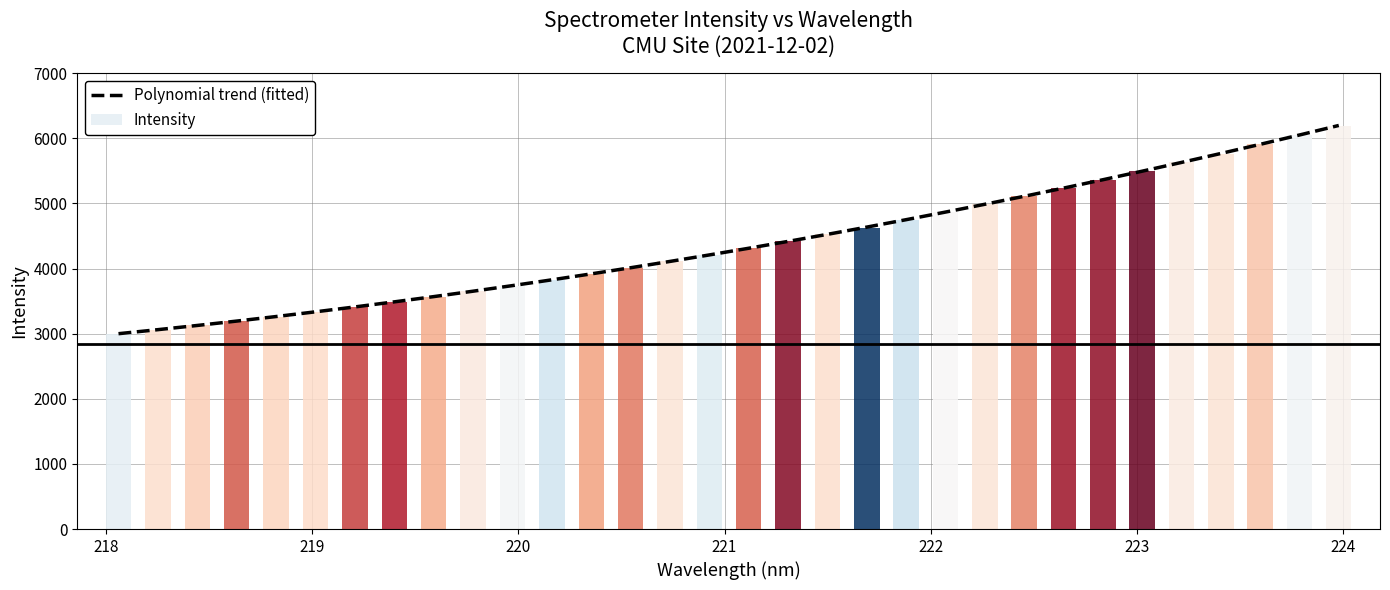

What is the lowest value of the Polynomial trend (fitted) series?

3000.1